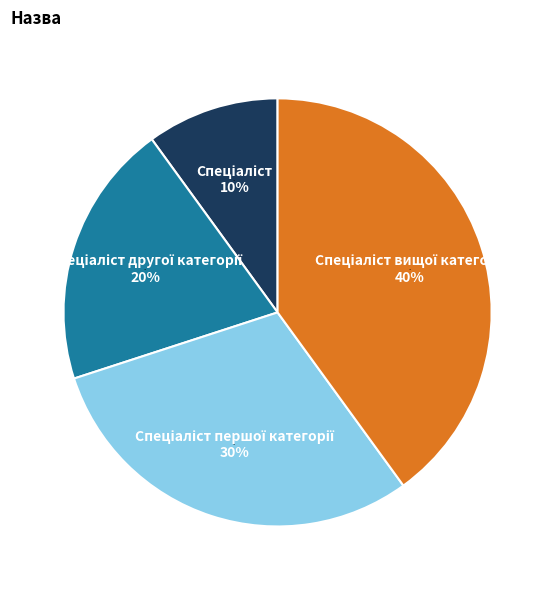

Do Спеціаліст вищої категорії and Спеціаліст першої категорії together represent more than half of the pie?

Yes